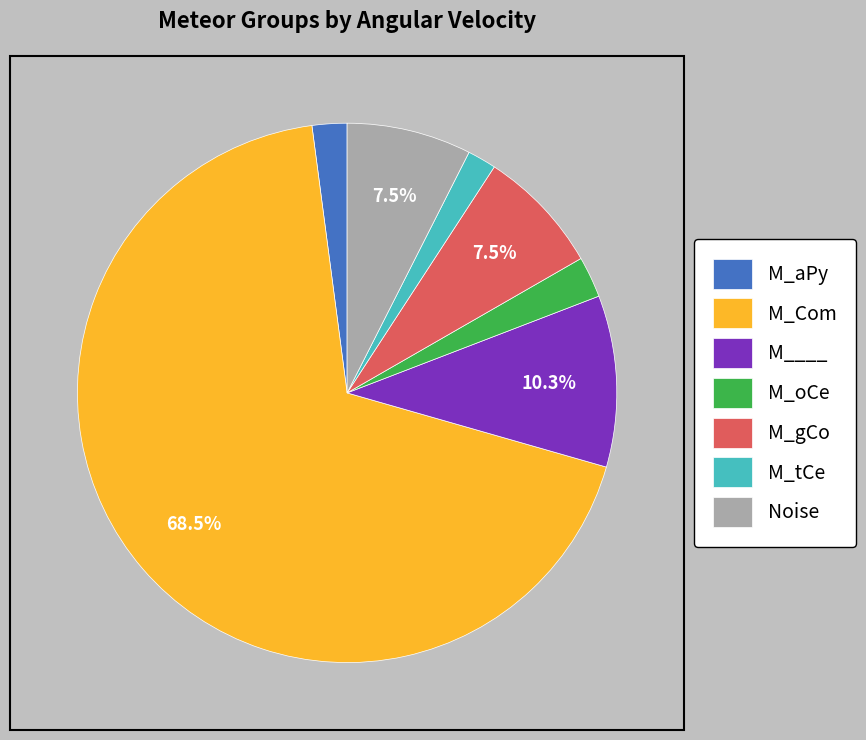

To the nearest percent, what percentage of the pie is M____?

10%